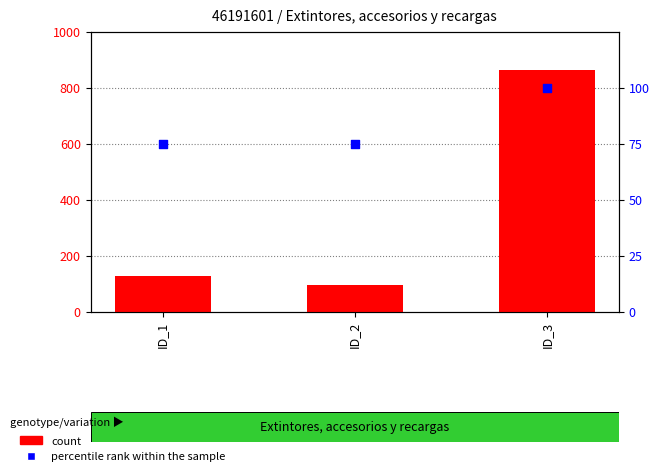

At how many categories does at least one series exceed 85?

3